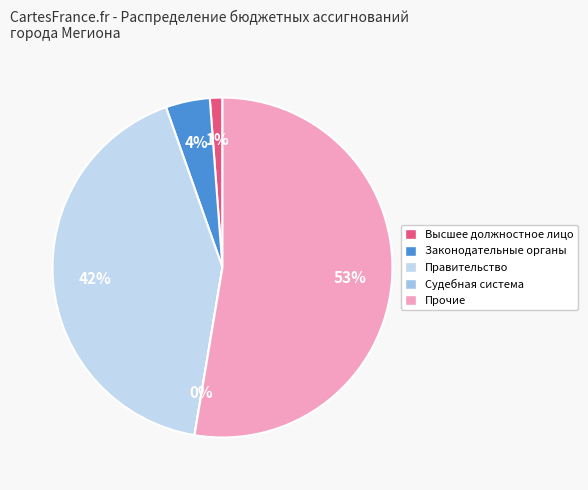

What is the largest slice in the pie chart?

Прочие